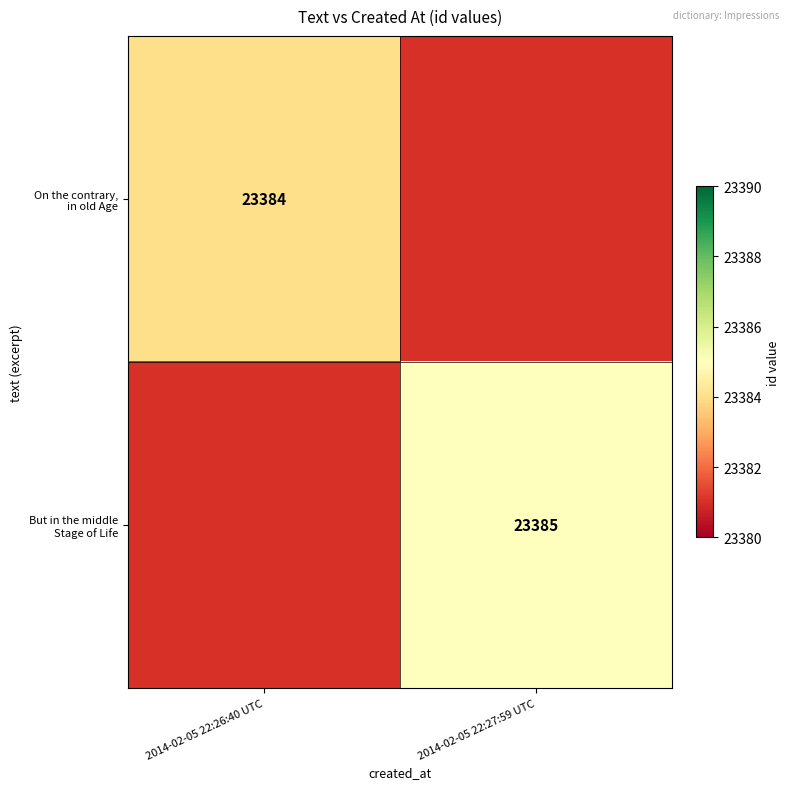

At 2014-02-05 22:26:40 UTC, list the series in order from largest to smallest.

On the contrary, in old Age, But in the middle Stage of Life